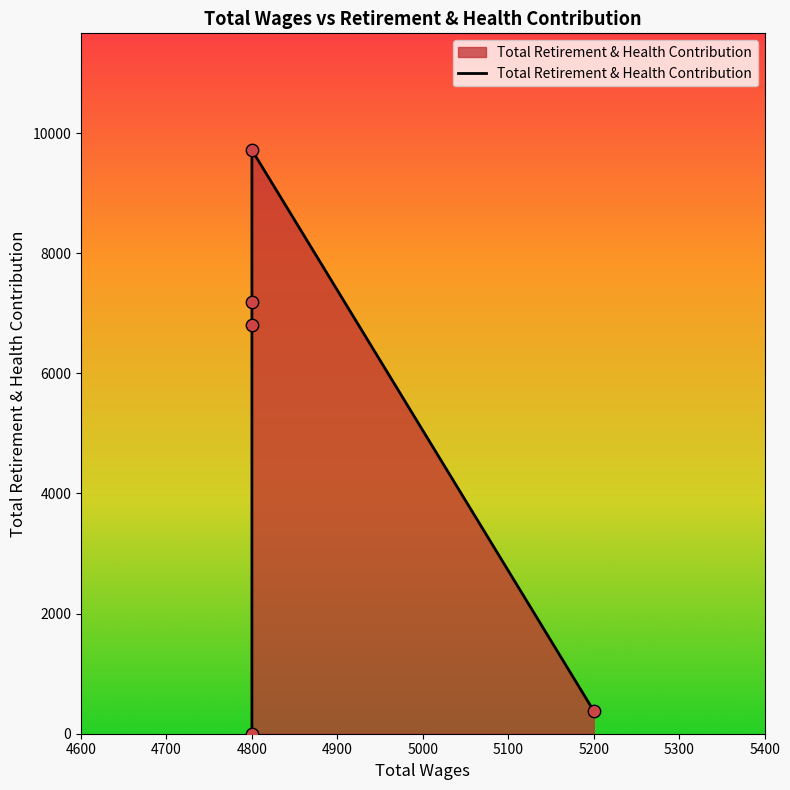

Between 5200 and 4800, which is larger?

4800